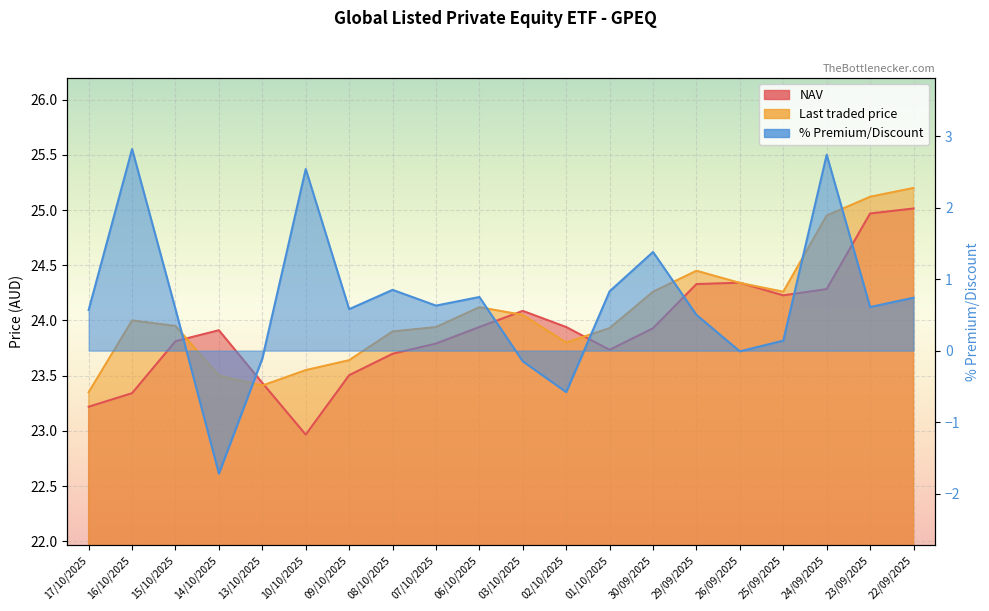

Which series has the largest range (max minus min)?

% Premium/Discount